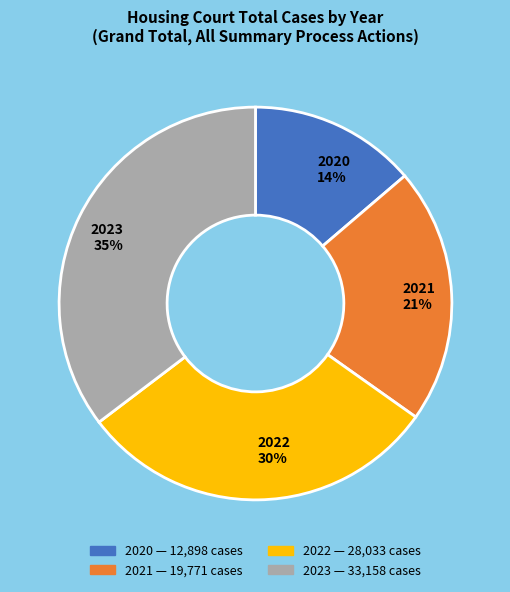

True or false: 2021 accounts for 32% of the total.

False